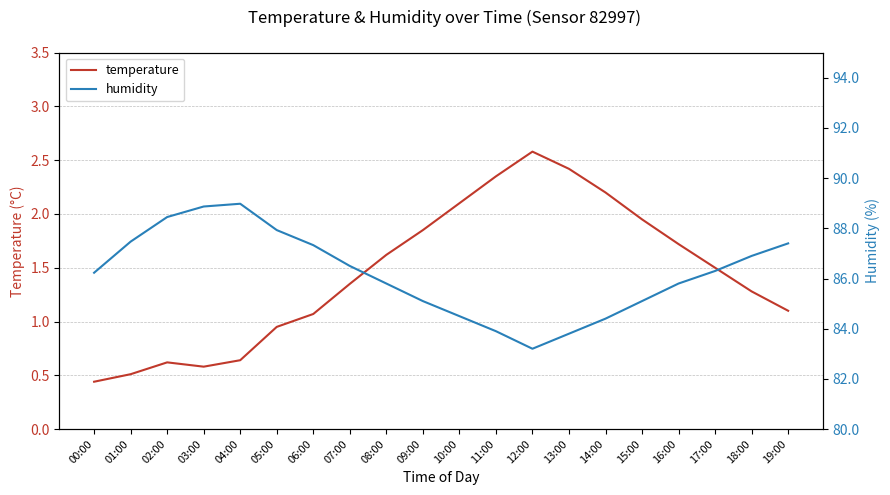

What is the spread (max minus min) of values at 10:00?

82.4